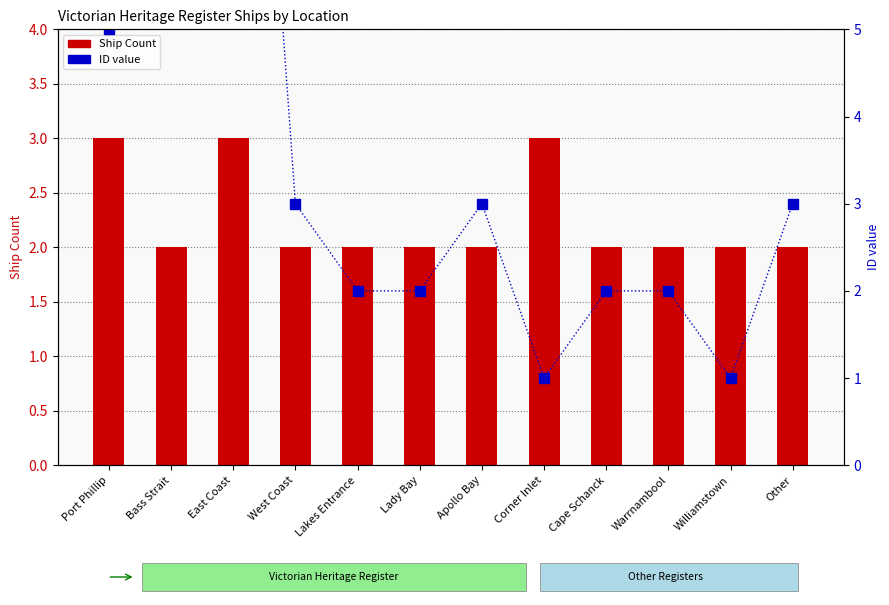

What is the minimum value for ID value?

1